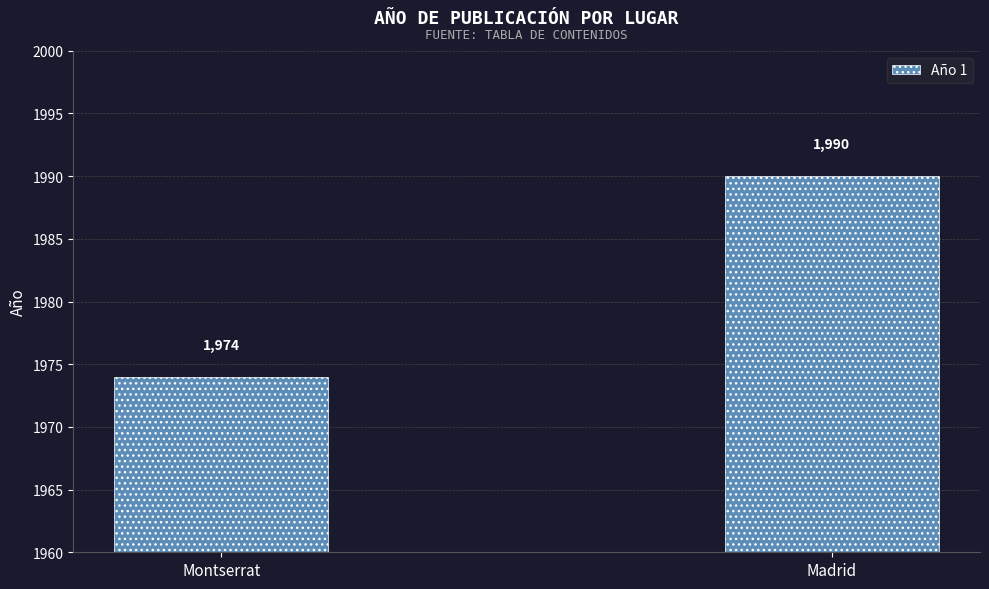

What is the maximum value shown in the chart?

1990